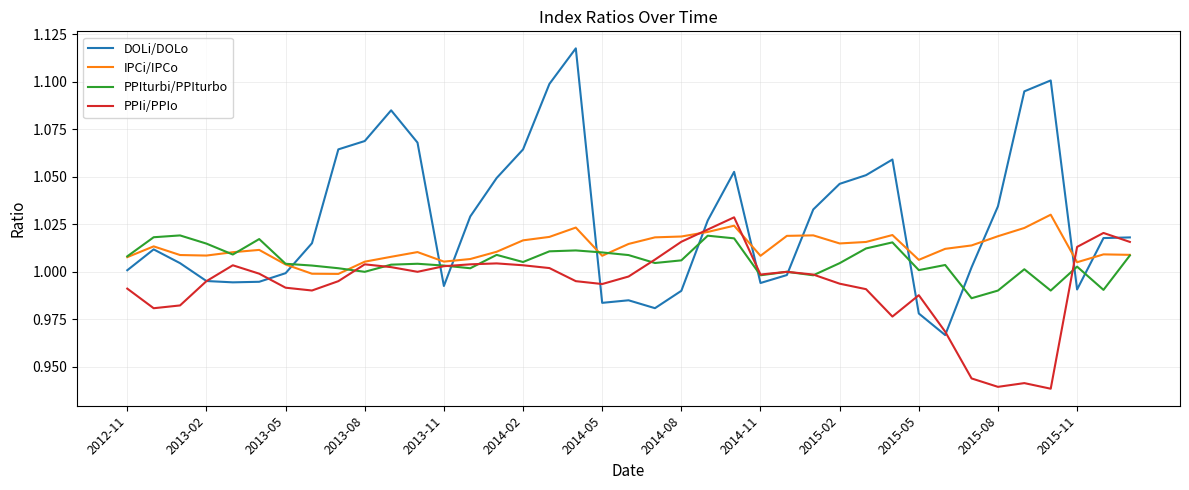

Which series has the largest range (max minus min)?

DOLi/DOLo